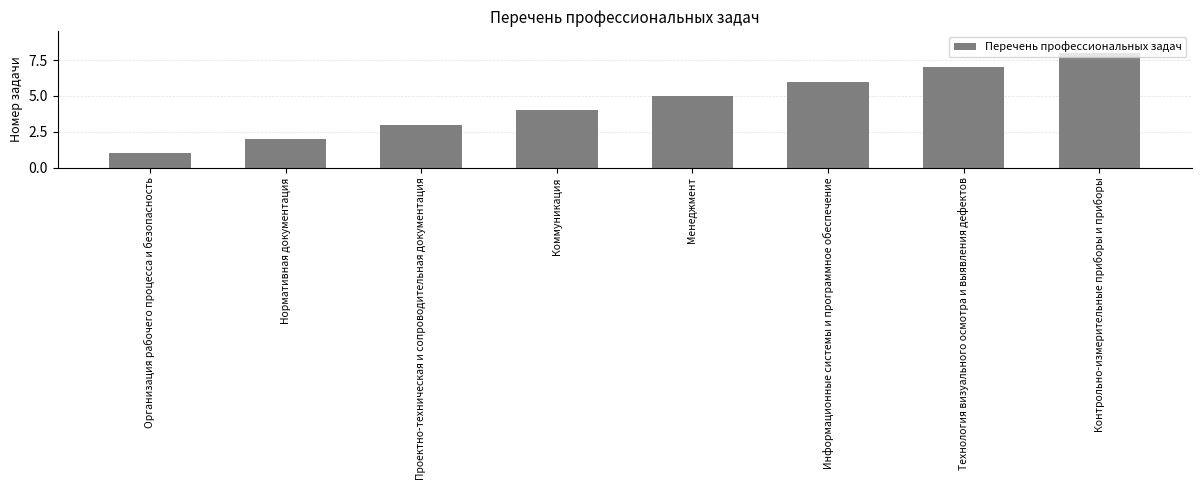

How many bars are there in total?

8